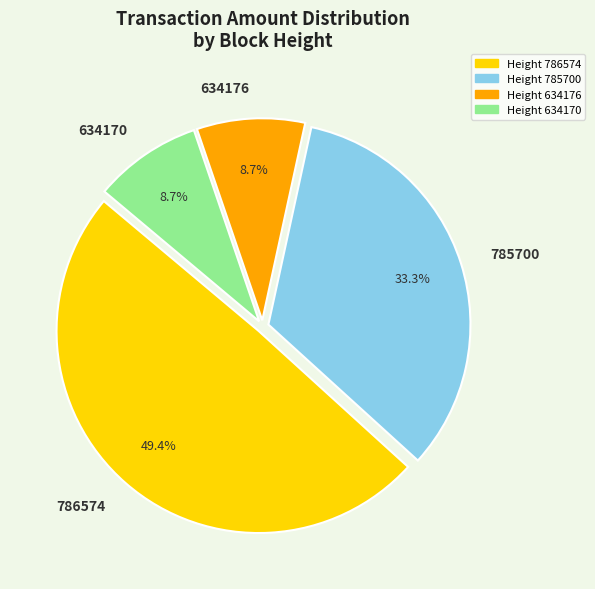

Which category has the biggest portion of the pie?

786574